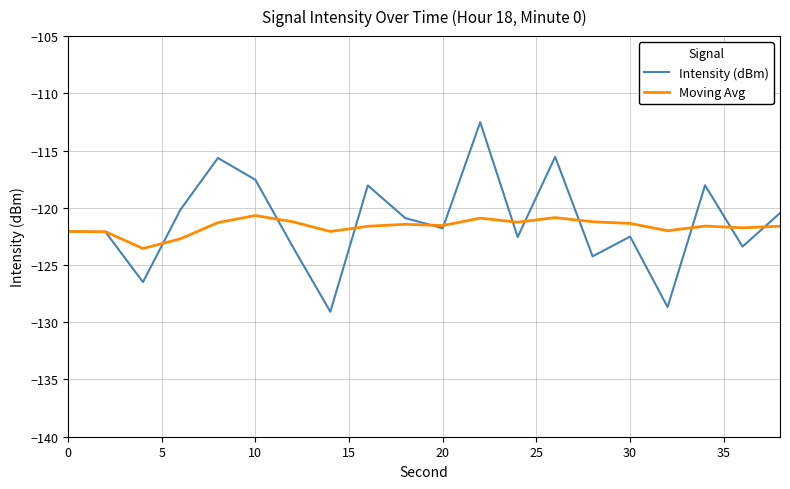

What is the minimum value shown in the chart?

-129.1